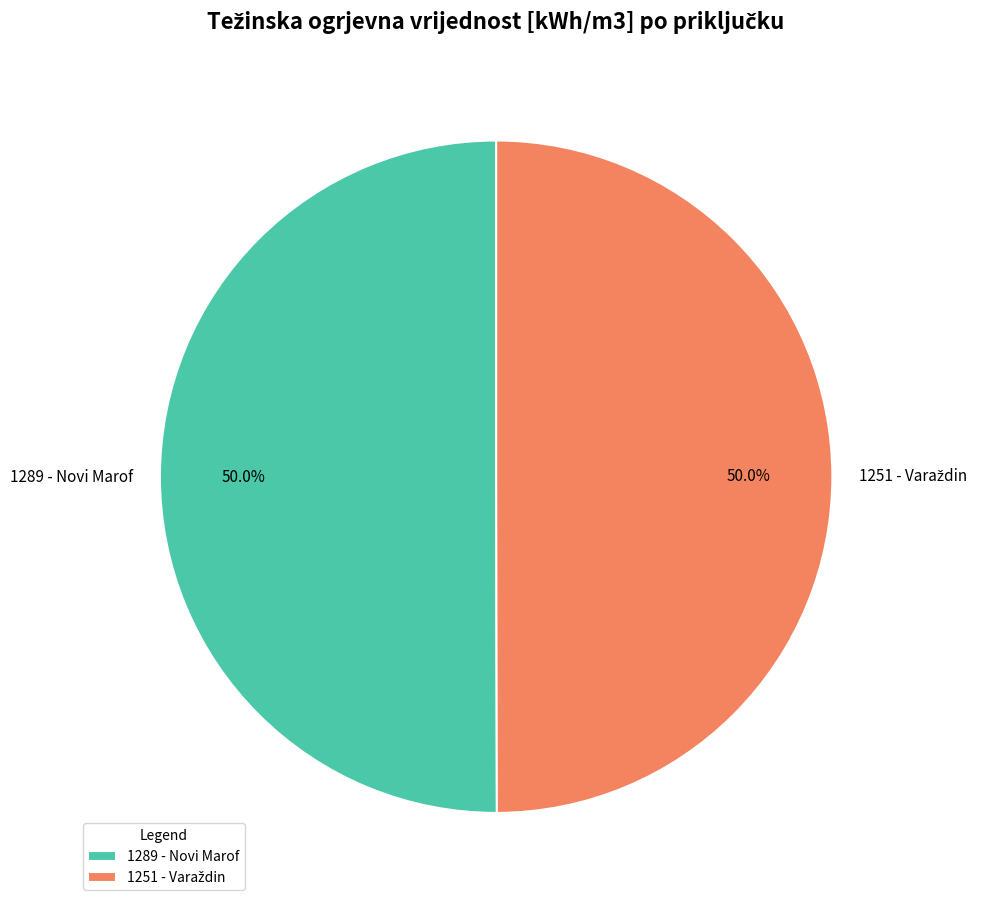

How many segments does this pie chart have?

2